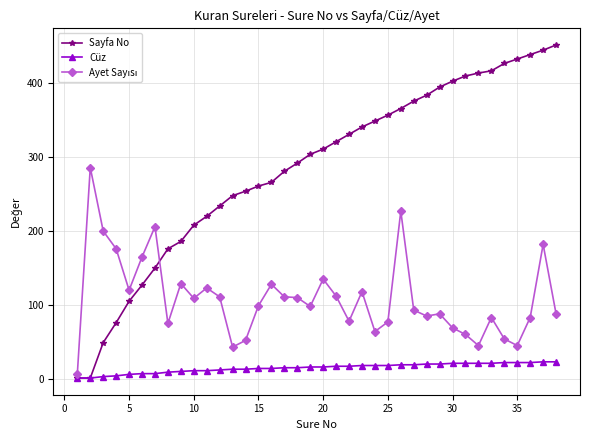

Which series has the largest total across all categories?

Sayfa No